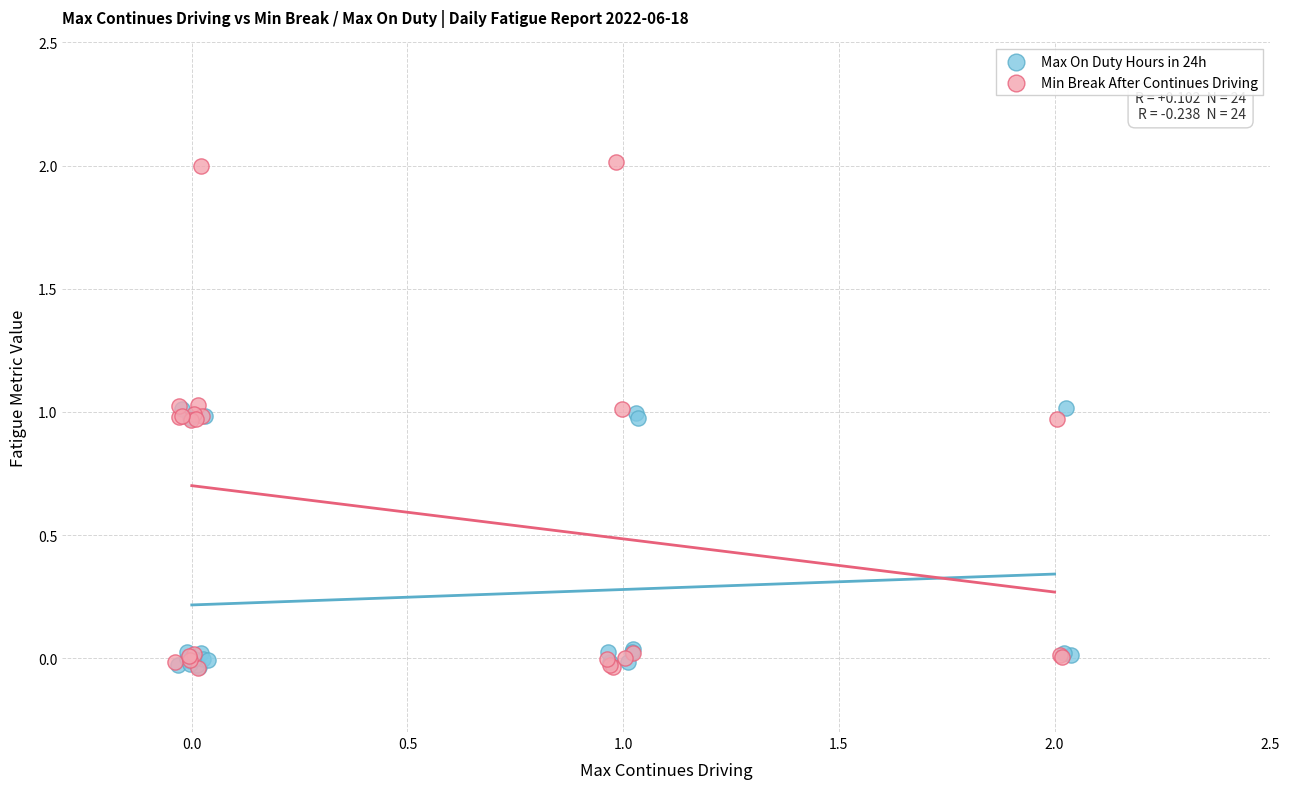

Which series contains the highest Y value?

Min Break After Continues Driving